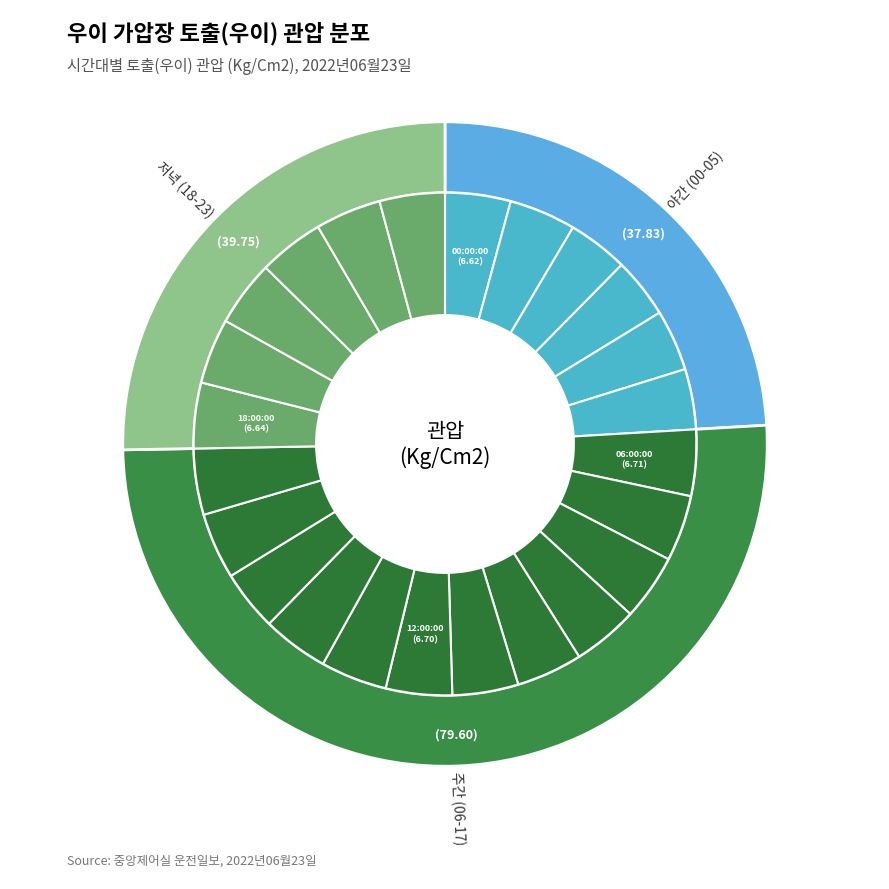

Is there any slice that represents more than half of the pie?

No